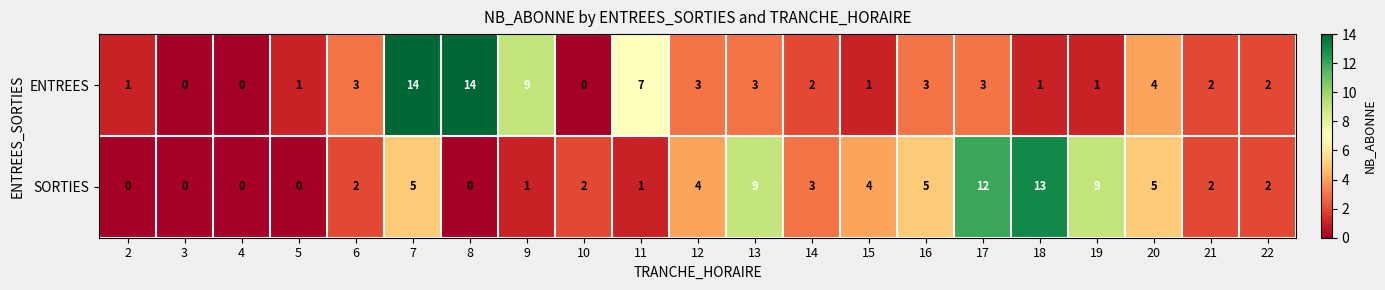

Which series changed the most between 17 and 18?

ENTREES